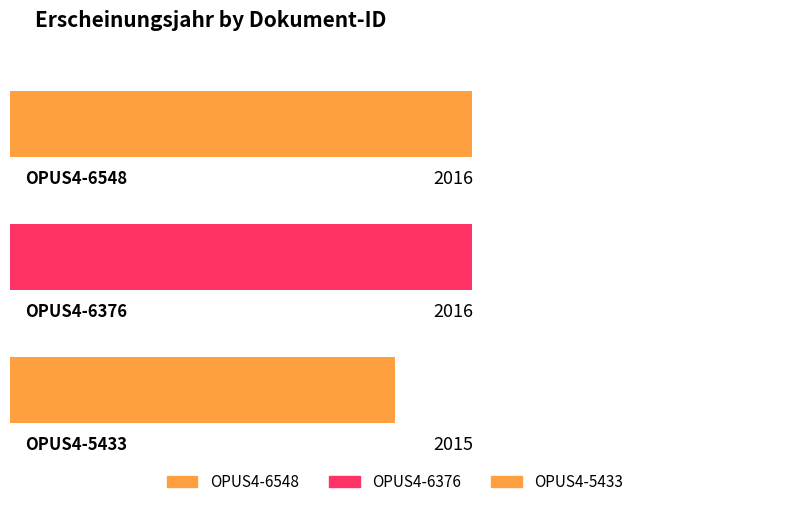

How many bars are there in total?

3